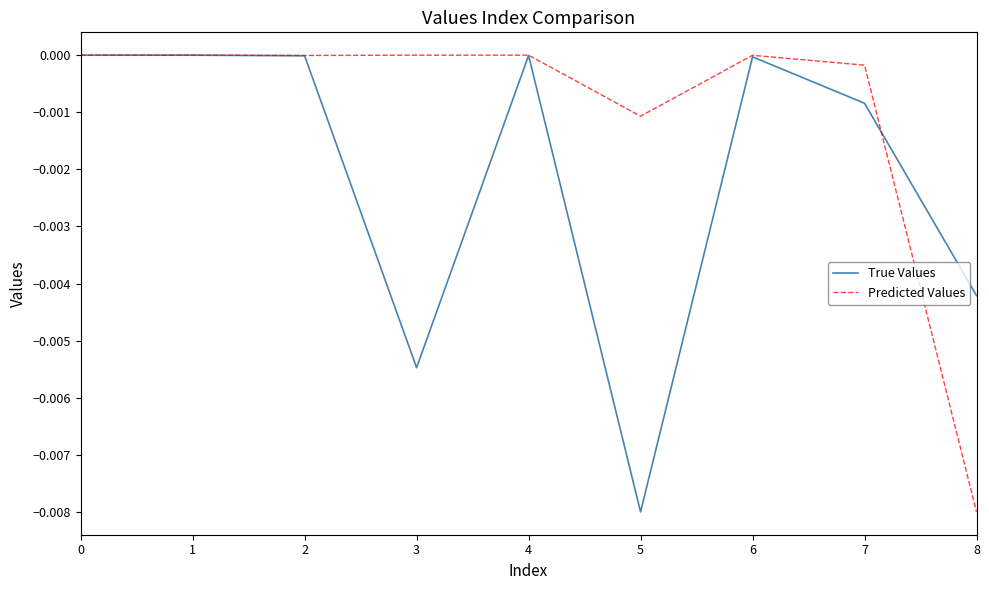

Rank the series by their average value, from lowest to highest.

True Values, Predicted Values